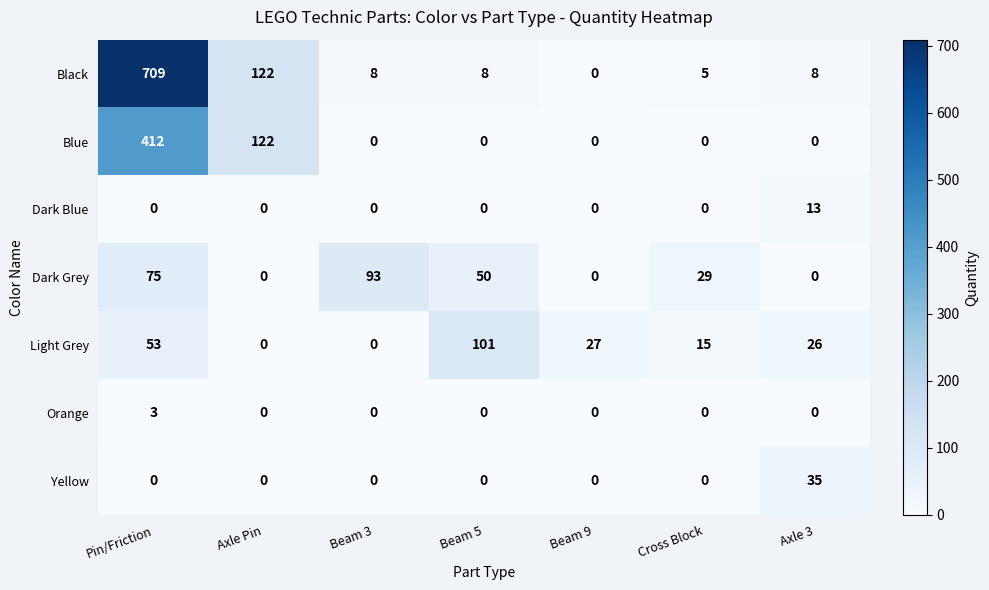

Count the number of categories in the chart.

7